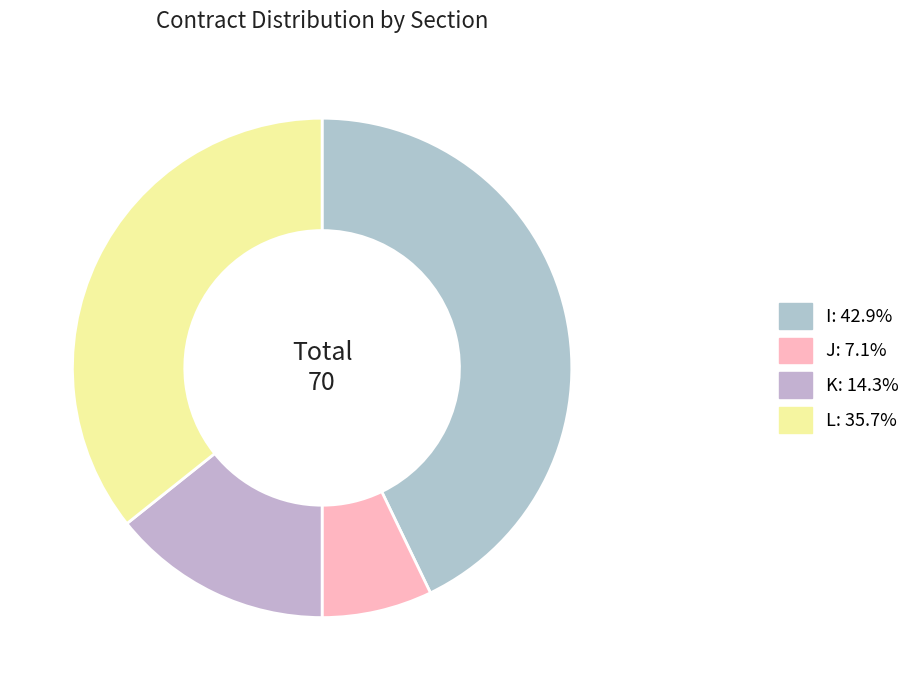

How much of the chart is everything except J?

92.9%